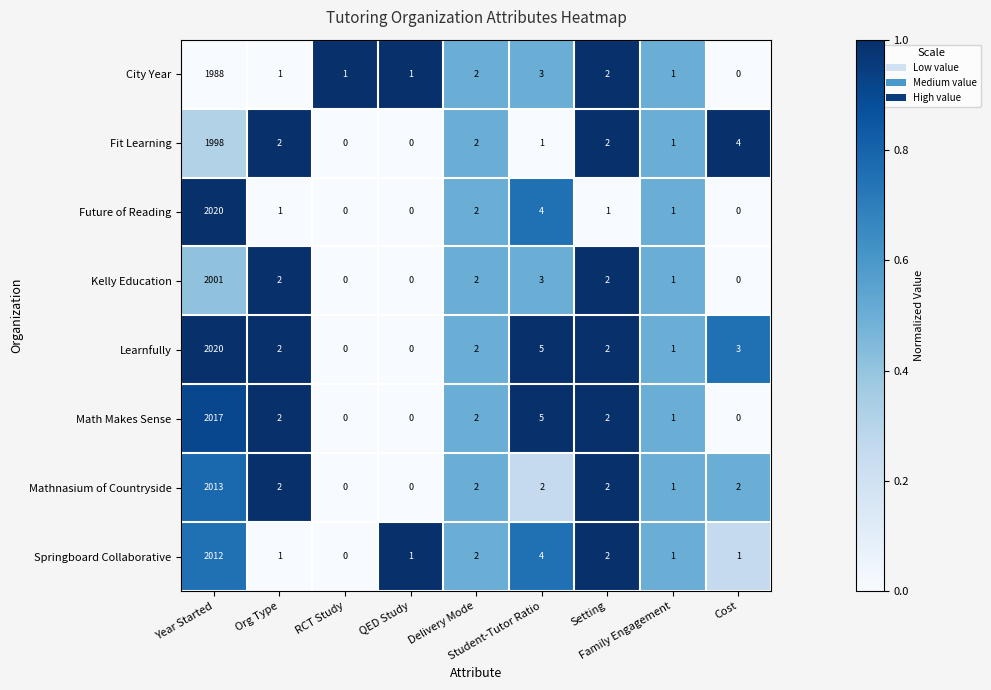

What is the greatest value displayed?

2020